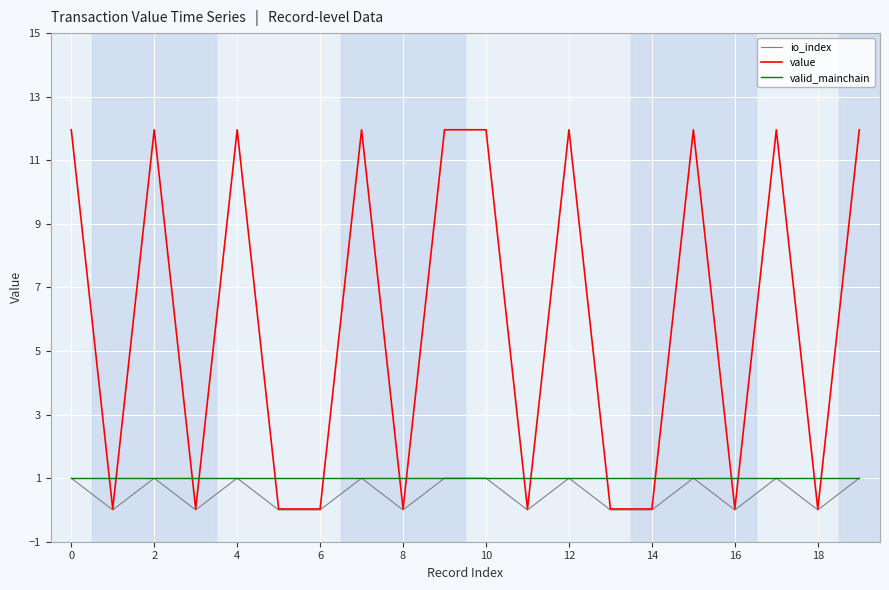

Count the number of categories in the chart.

20